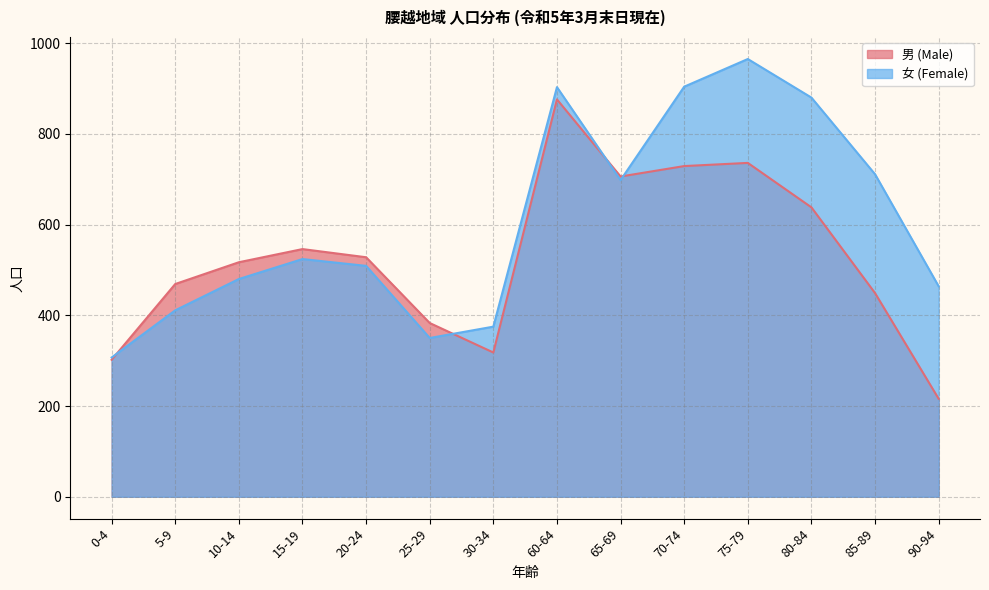

What is the difference between the 女 (Female) values at 0-4 and 30-34?

68